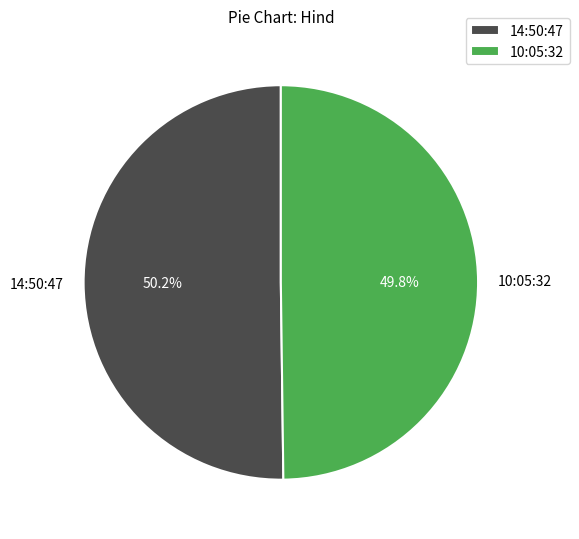

What percentage is NOT represented by 10:05:32?

50.2%